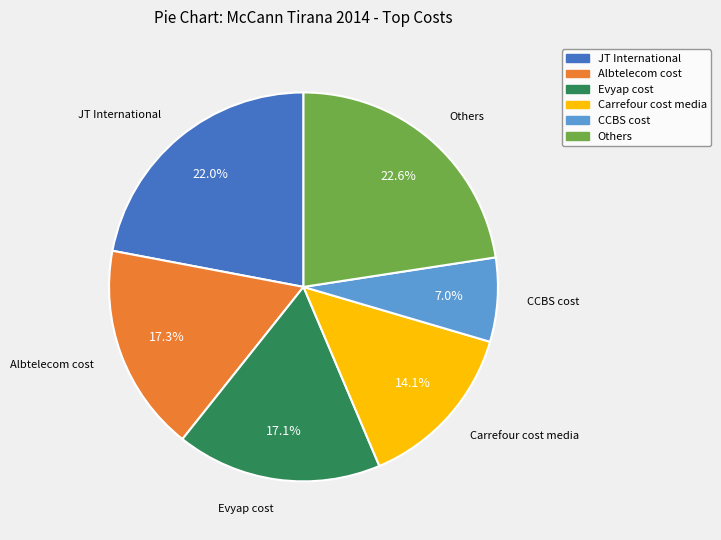

To the nearest percent, what is the average slice percentage?

17%